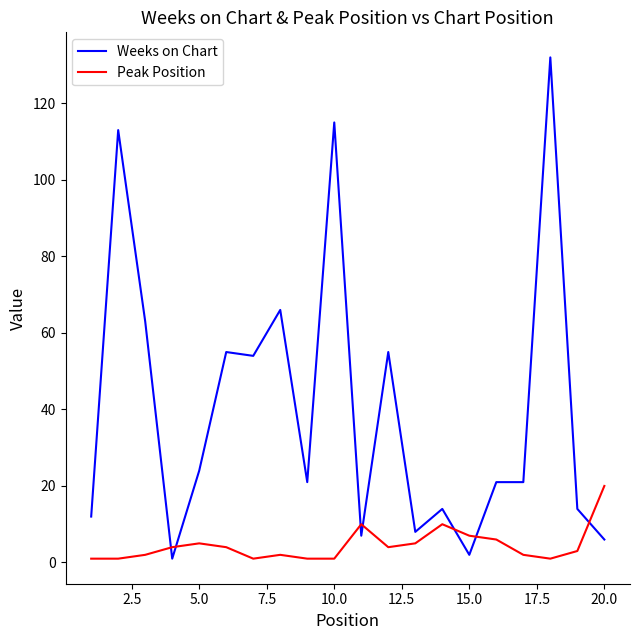

Rank the series by their average value, from lowest to highest.

Peak Position, Weeks on Chart